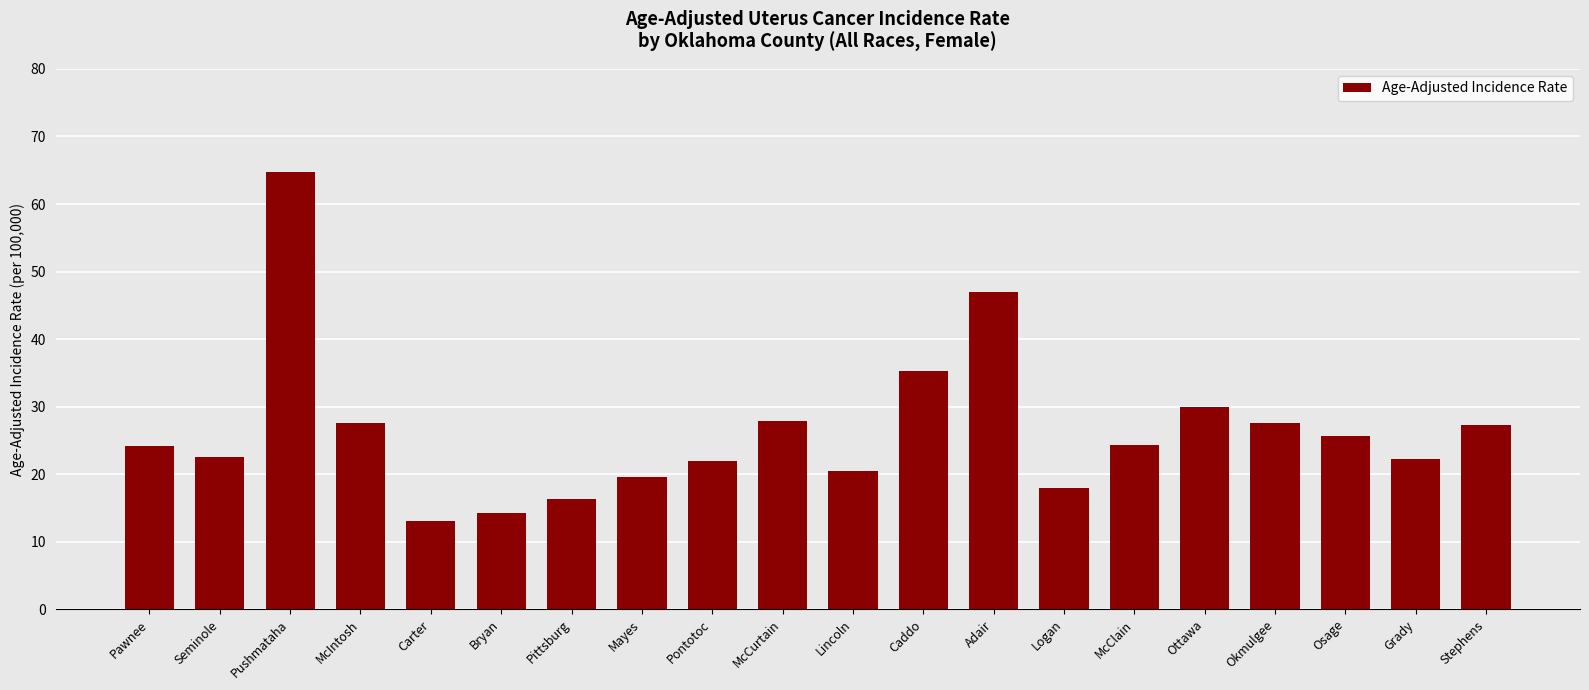

What is the change in value from Pittsburg to Pontotoc?

+5.7